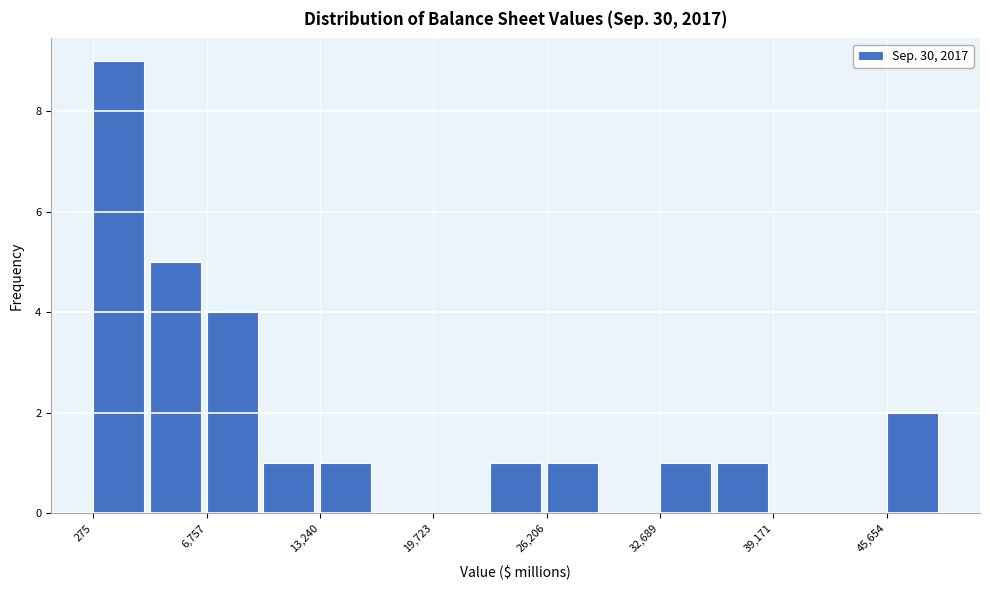

Read against the x-axis, roughly where is the centre of the tallest bar?

2000